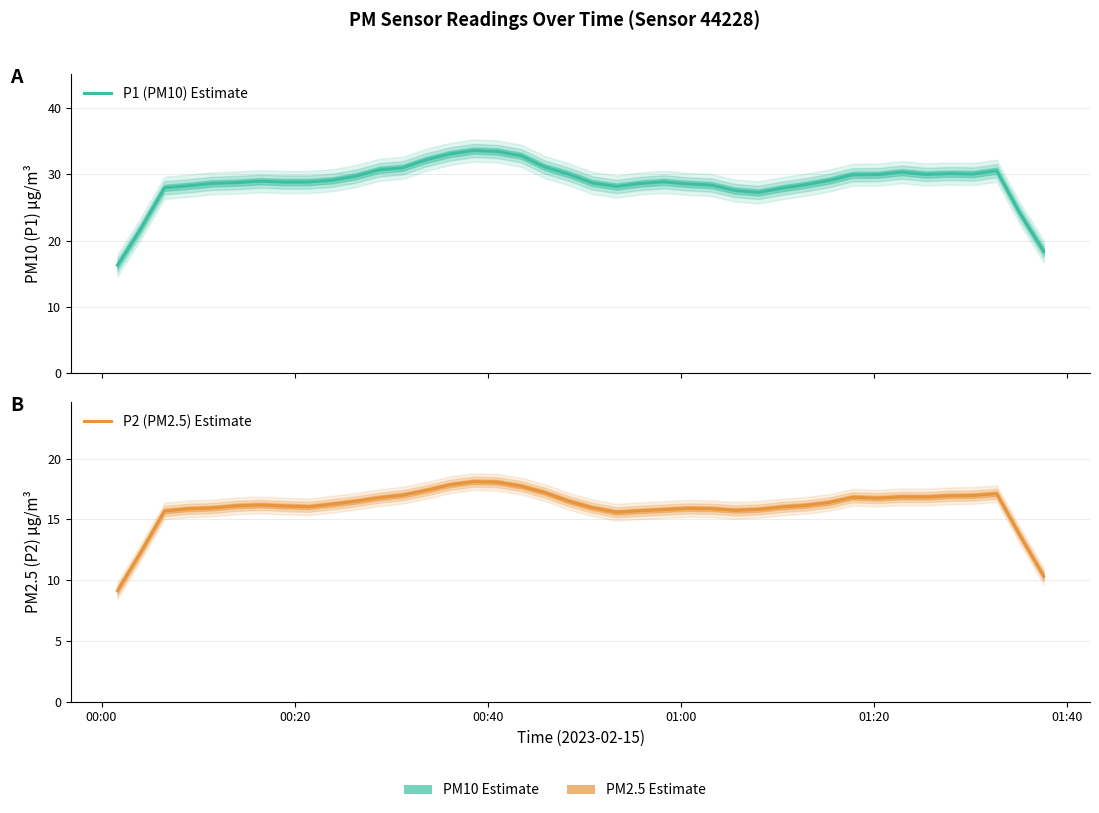

What is the value of the P2 (PM2.5) Estimate point at the 30th from the left?

16.1